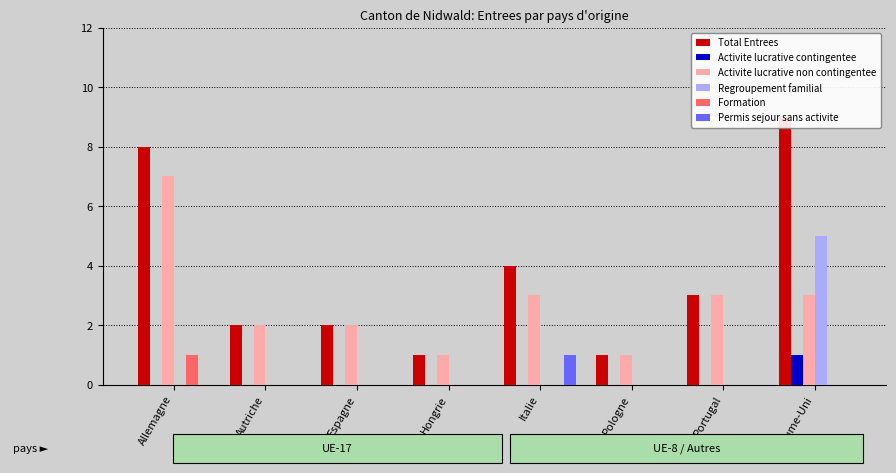

What is the label of the 6th bar from the left?

Pologne